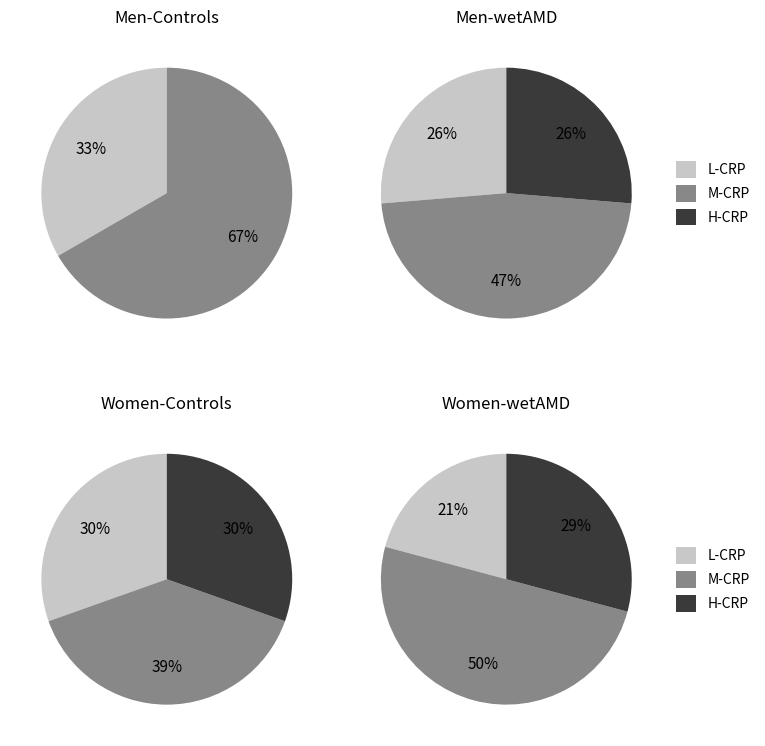

Is it true that ISR is 1% of the pie?

False